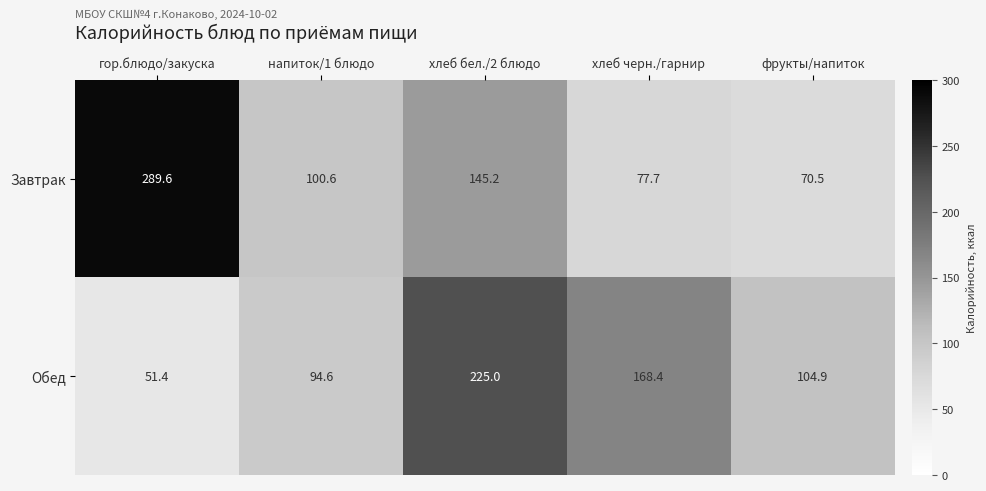

What is the difference between the highest and lowest values at напиток/1 блюдо?

6.0